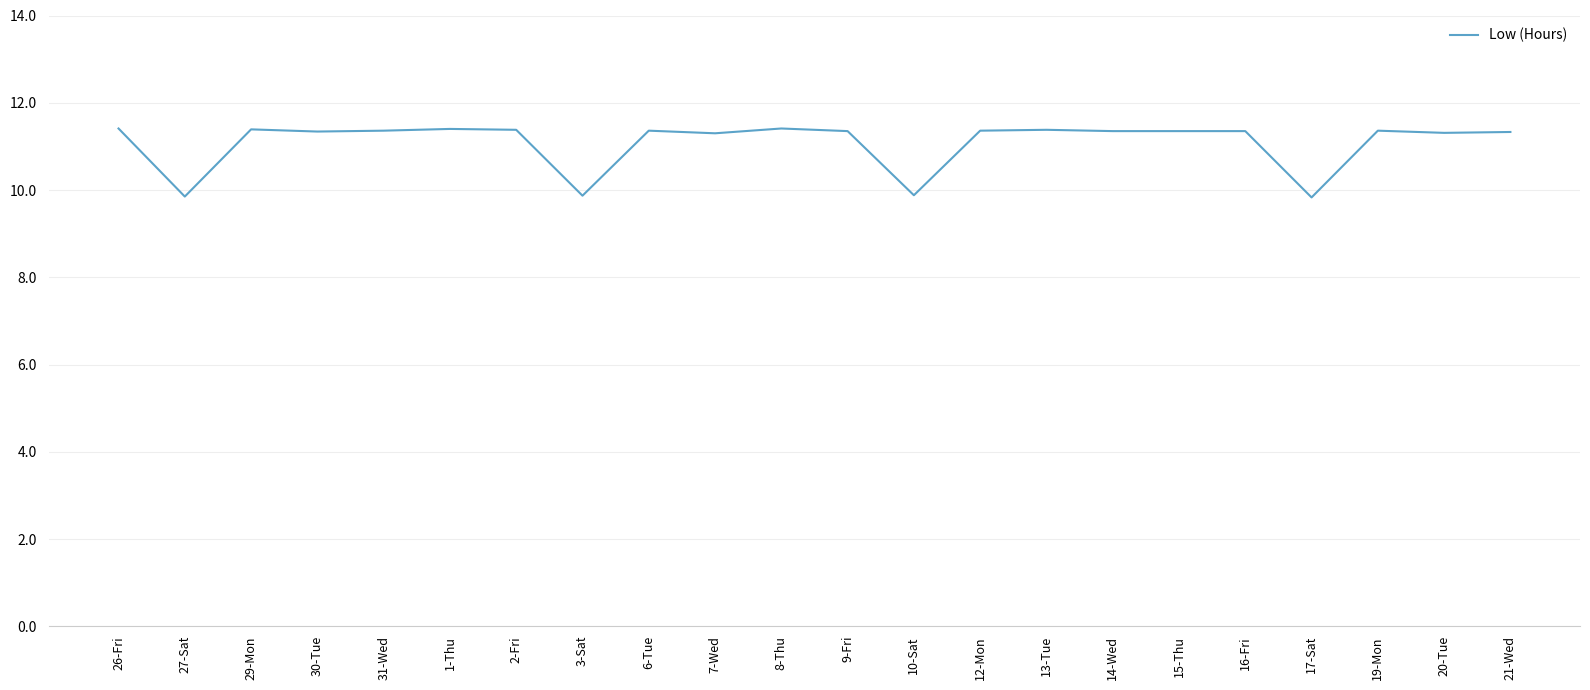

What is the maximum value shown in the chart?

11.4